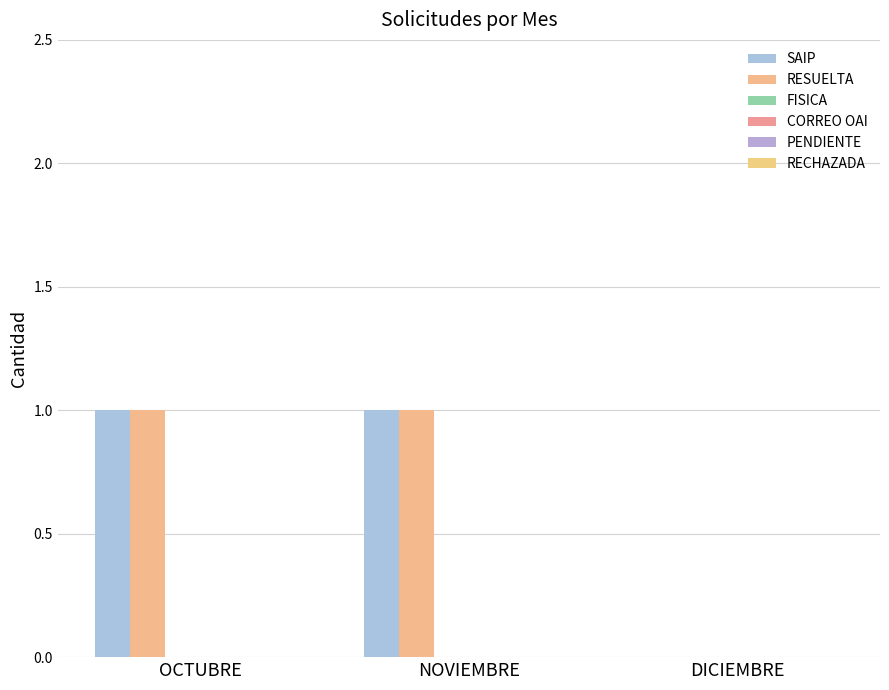

Are the bars horizontal?

No